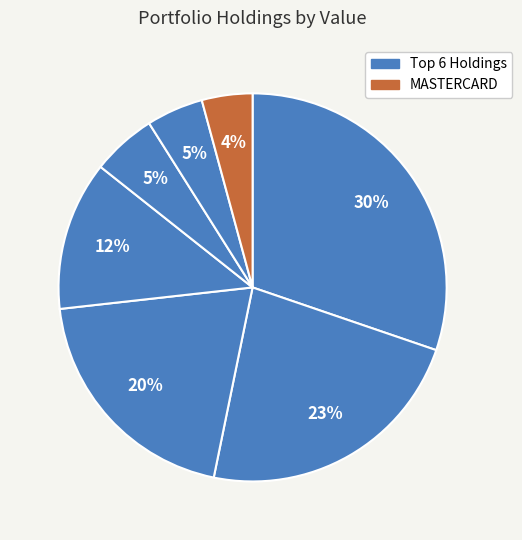

How many slices are in this pie chart?

7